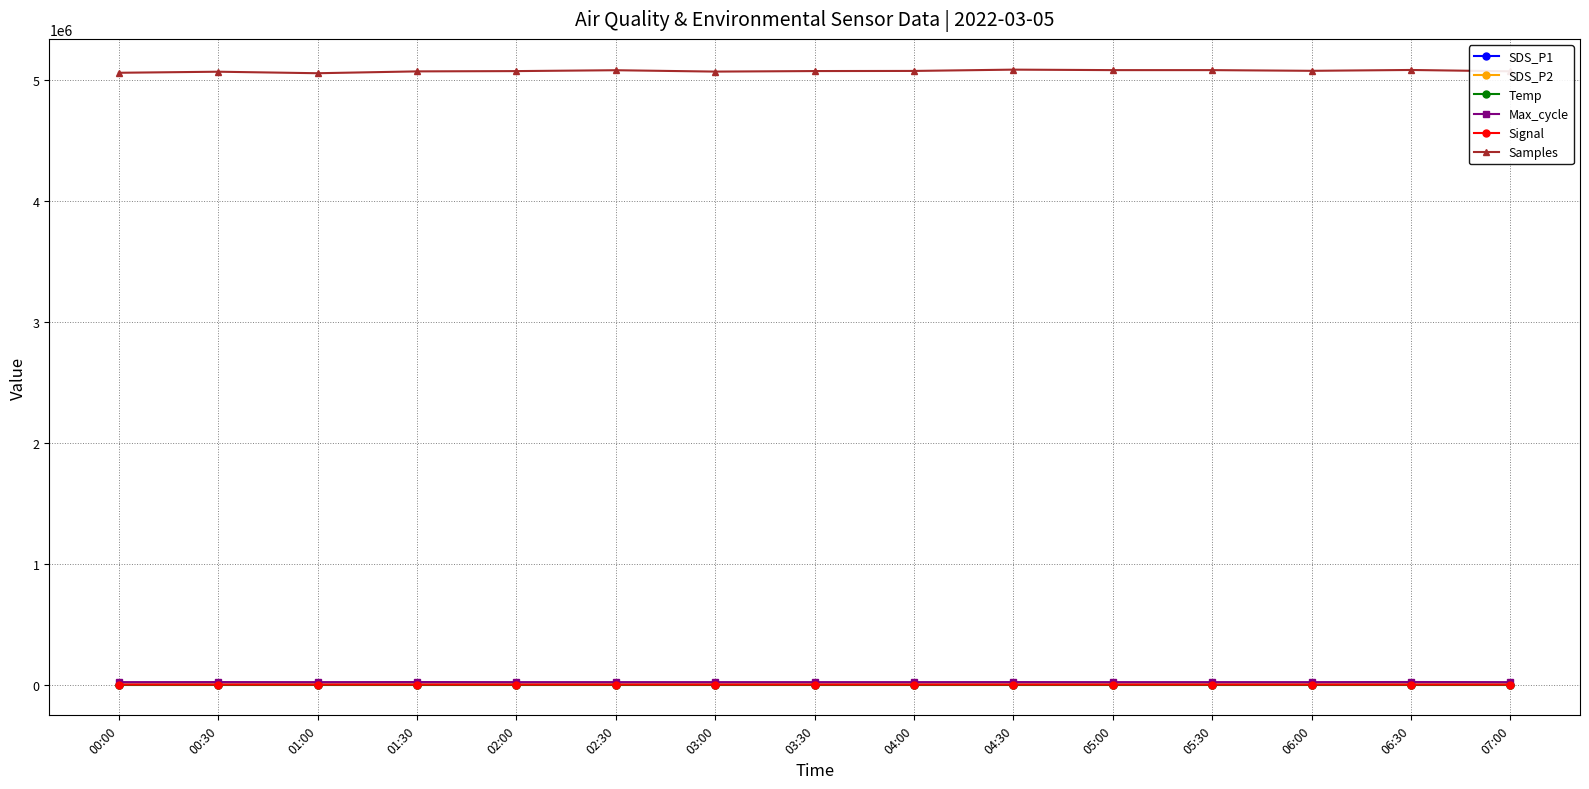

True or false: Signal and Samples cross at least once.

False